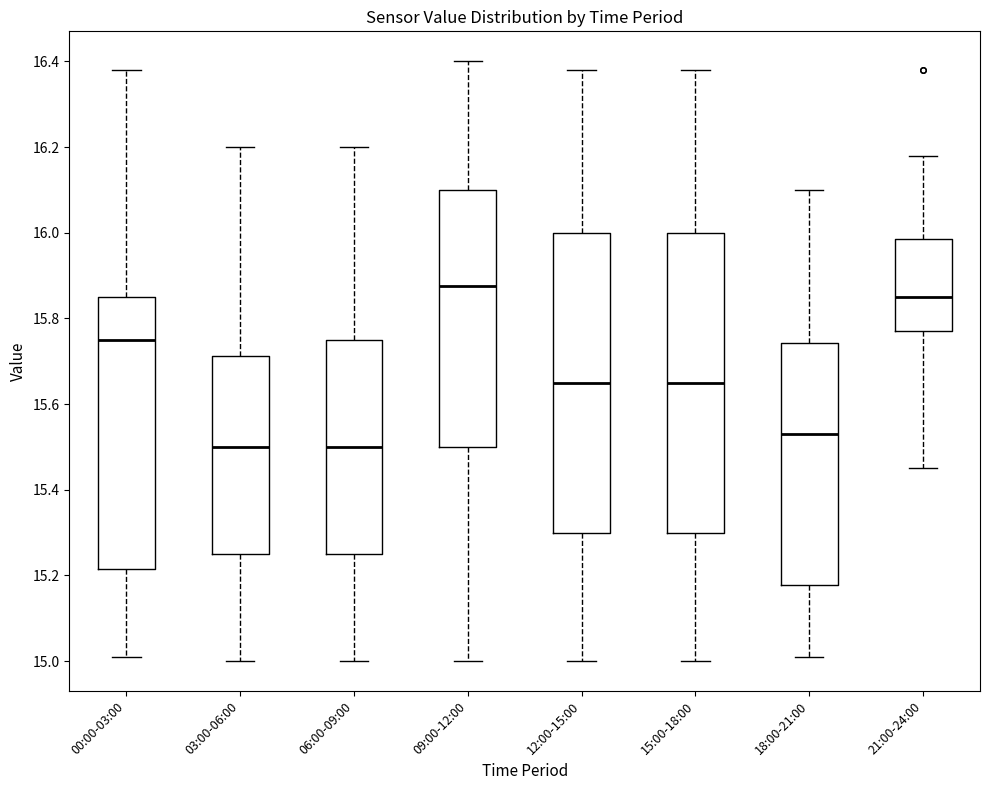

Reading left to right, transcribe this box plot: for each box, give where its median line is, the range the box spans, and where its two whiskers end, as read against the y-axis. The values are not printed on the chart, so give them approximately, as read against the axis.

00:00-03:00: median 15.76, box 15.22 to 15.86, whiskers 15.02 to 16.38
03:00-06:00: median 15.50, box 15.26 to 15.72, whiskers 15.00 to 16.20
06:00-09:00: median 15.50, box 15.26 to 15.76, whiskers 15.00 to 16.20
09:00-12:00: median 15.88, box 15.50 to 16.10, whiskers 15.00 to 16.40
12:00-15:00: median 15.66, box 15.30 to 16.00, whiskers 15.00 to 16.38
15:00-18:00: median 15.66, box 15.30 to 16.00, whiskers 15.00 to 16.38
18:00-21:00: median 15.54, box 15.18 to 15.74, whiskers 15.02 to 16.10
21:00-24:00: median 15.86, box 15.78 to 15.98, whiskers 15.46 to 16.18